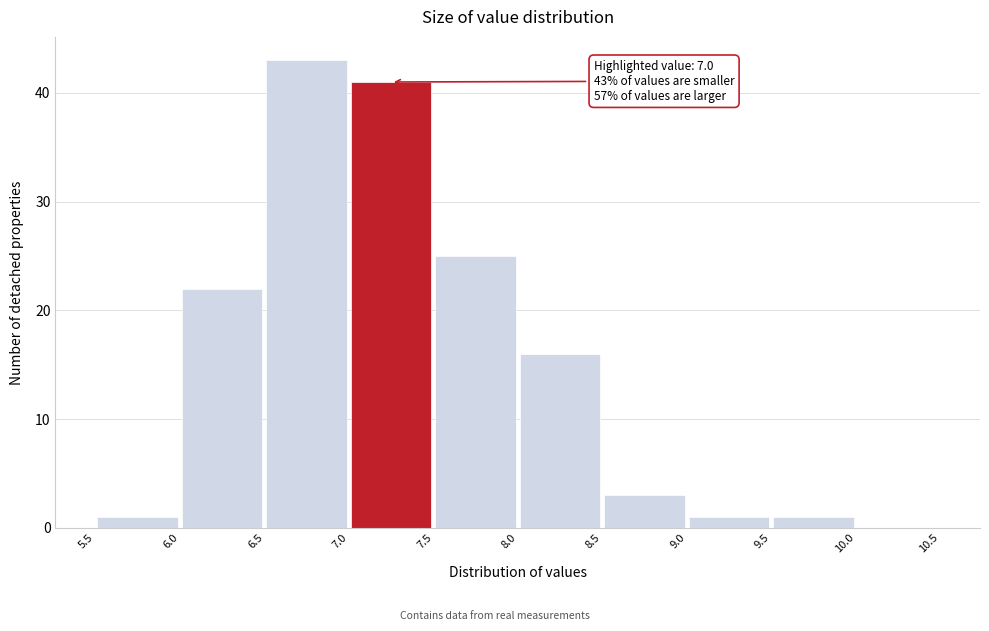

Which range on the x-axis has the tallest bar?

6.5 to 7.0